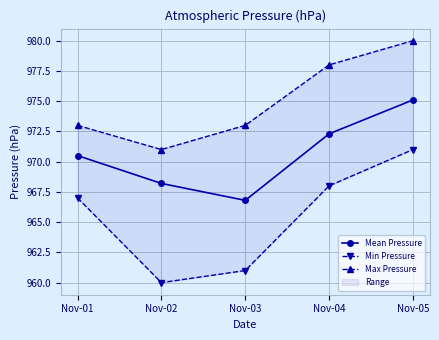

Reading left to right, transcribe all the data shown in this chart.

Mean Pressure: Nov-01=970.5	Nov-02=968.2	Nov-03=966.8	Nov-04=972.3	Nov-05=975.1
Min Pressure: Nov-01=967.0	Nov-02=960.0	Nov-03=961.0	Nov-04=968.0	Nov-05=971.0
Max Pressure: Nov-01=973.0	Nov-02=971.0	Nov-03=973.0	Nov-04=978.0	Nov-05=980.0